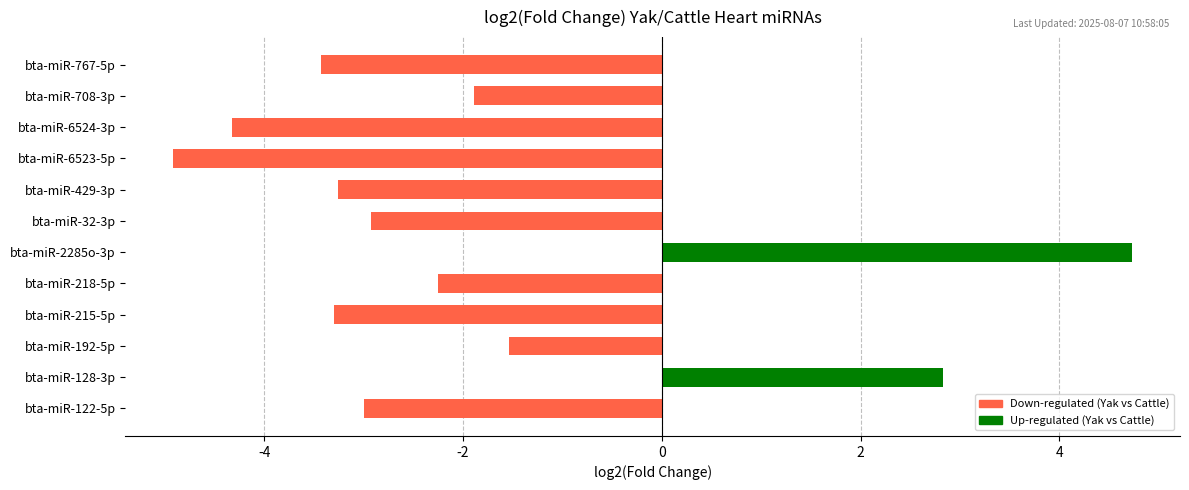

Count the number of categories in the chart.

12